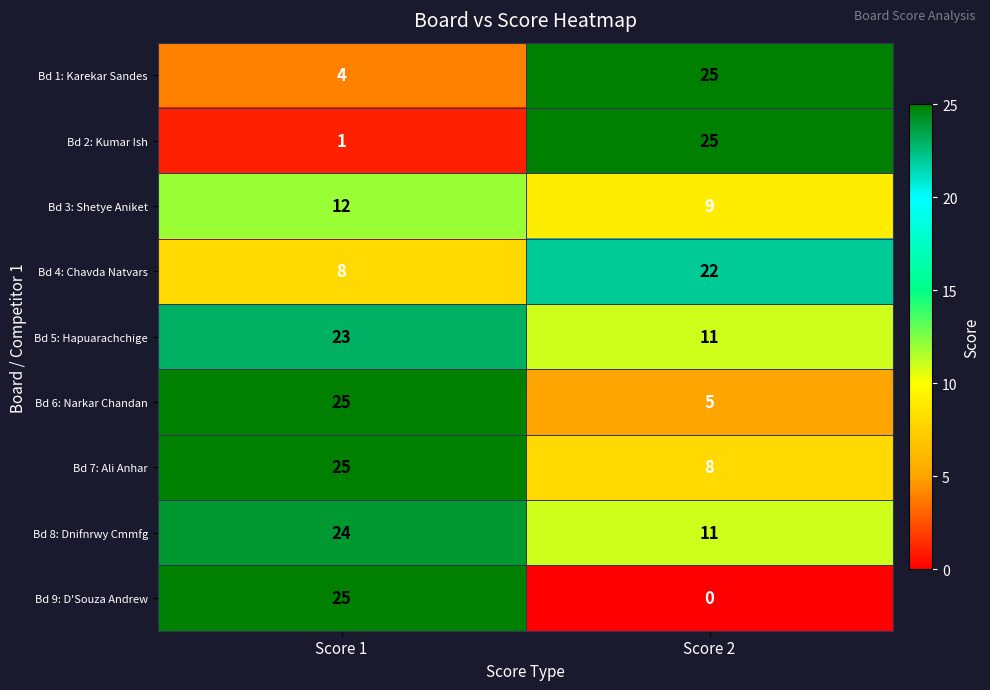

What is the approximate value of Bd 6: Narkar Chandan at Score 1?

25